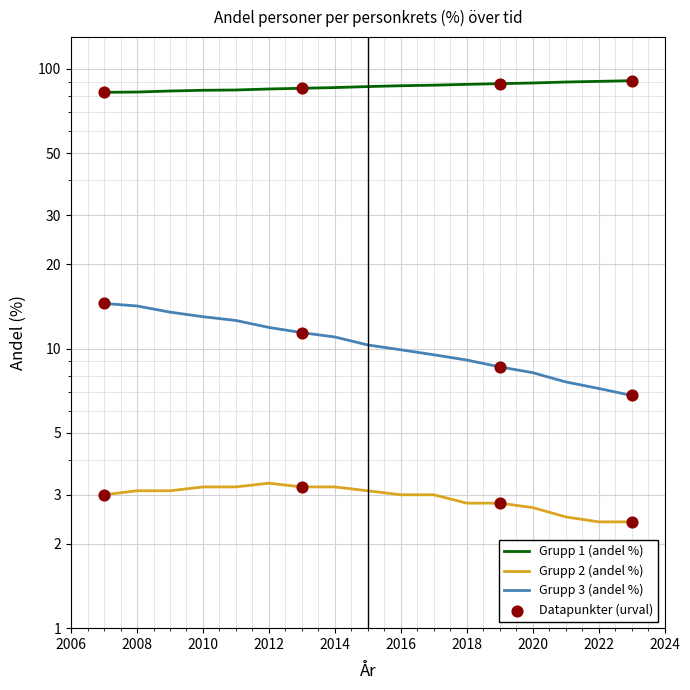

What is the total value across all series at 2018?

99.9